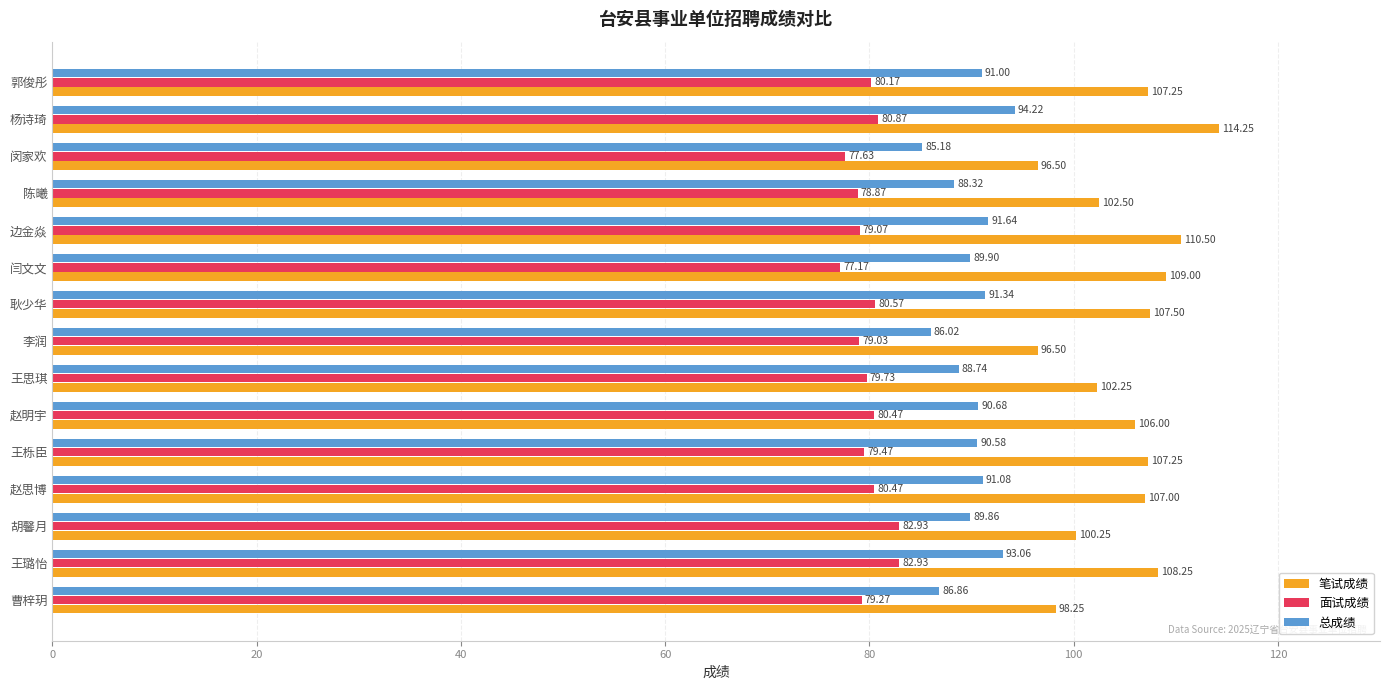

Which series has the largest total across all categories?

笔试成绩